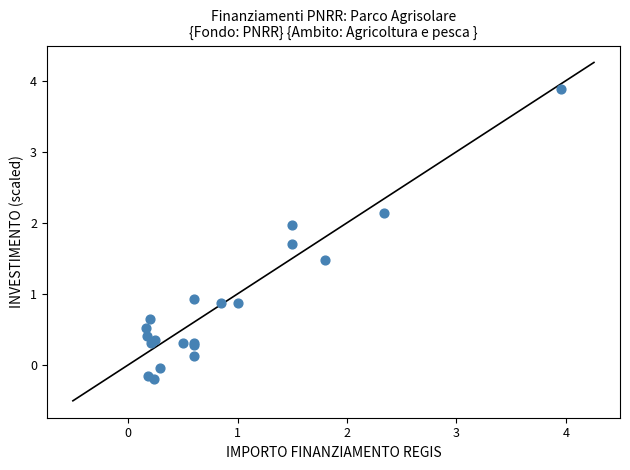

What Y value in the scatter plot is closest to 1?

0.9